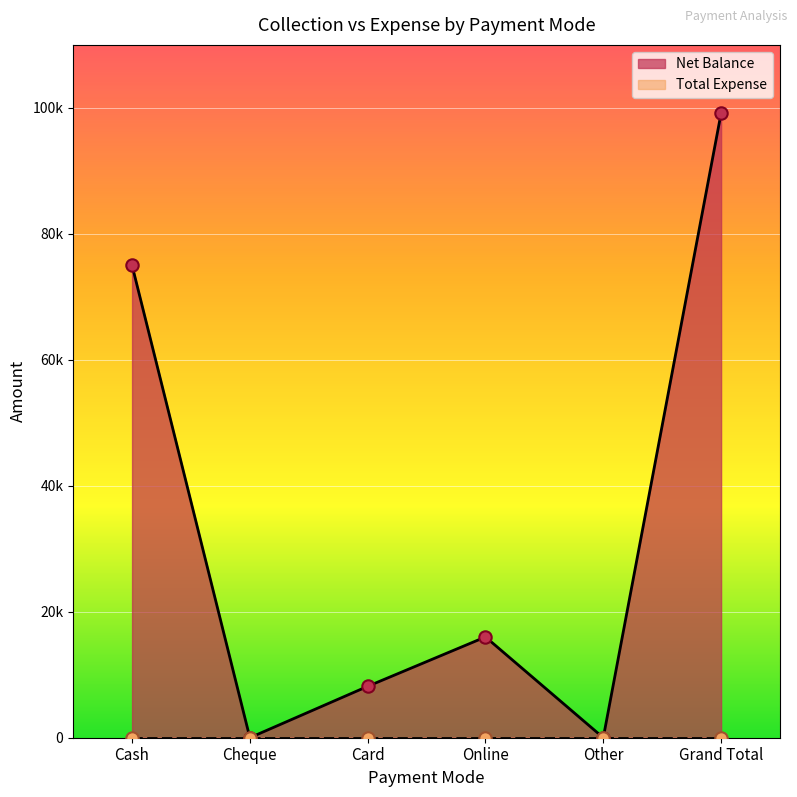

What is the change in value from Cheque to Online?

+16000